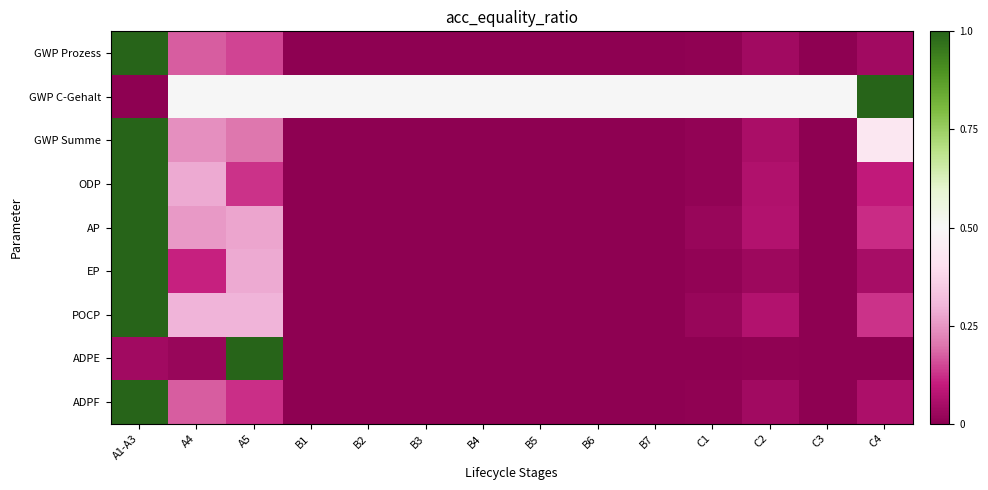

How many distinct data groups are displayed?

9